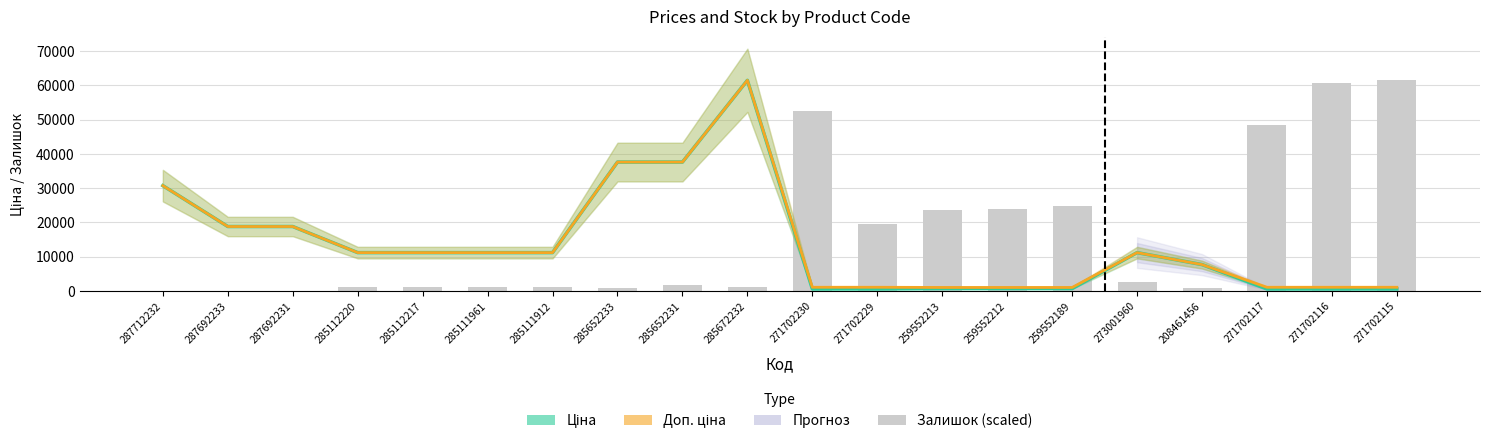

How many groups of bars are there?

20